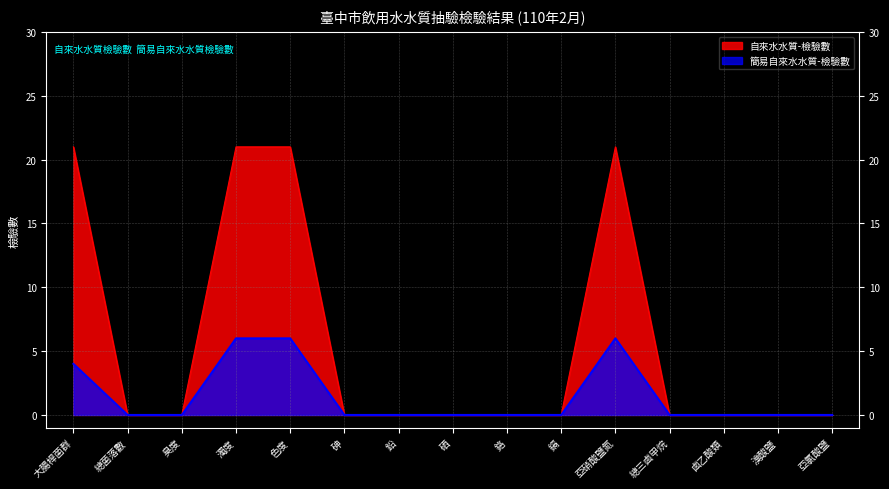

Which series has the largest total across all categories?

自來水水質-檢驗數